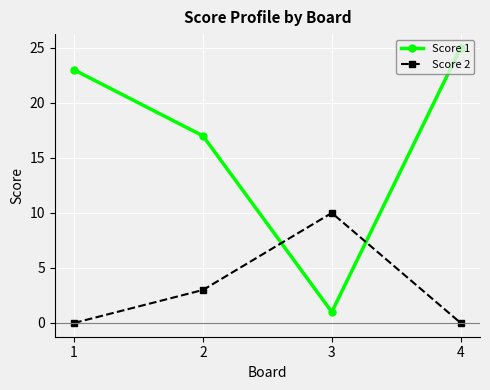

Reading left to right, what are all the values shown in this chart?

Score 1: 23	17	1	25
Score 2: 0	3	10	0